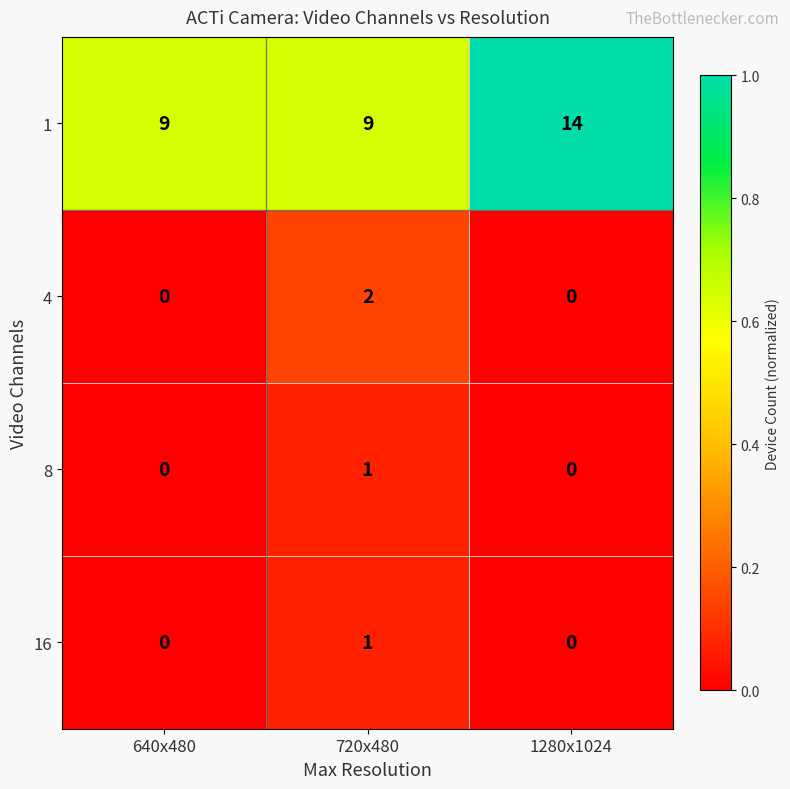

What is the difference between the maximum and second lowest values in the 1 series?

5